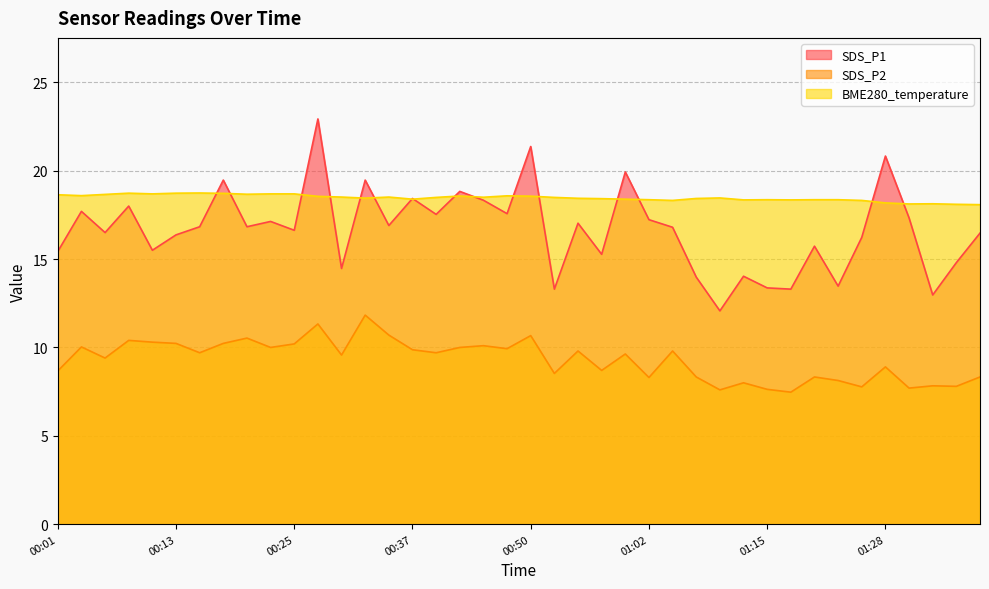

Rank the series by their maximum value, from highest to lowest.

SDS_P1, BME280_temperature, SDS_P2